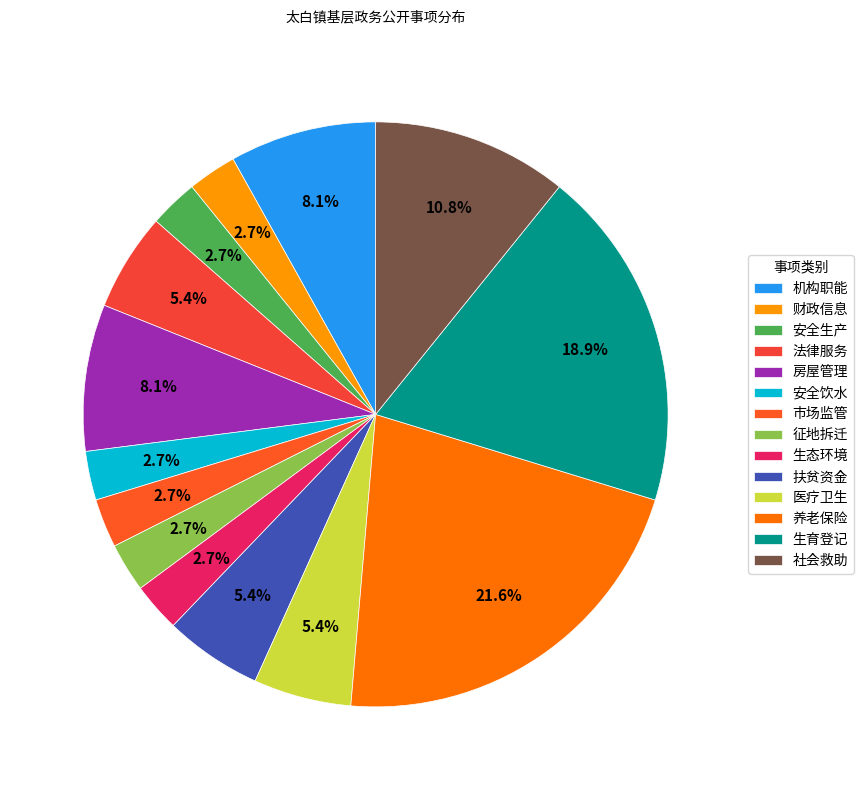

How many segments does this pie chart have?

14